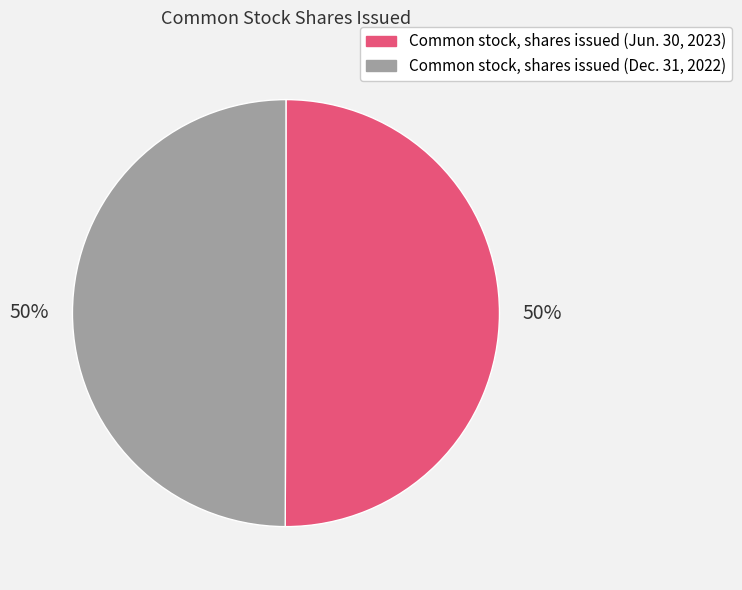

What percentage is the Common stock, shares issued (Dec. 31, 2022) slice, to the nearest percent?

50%